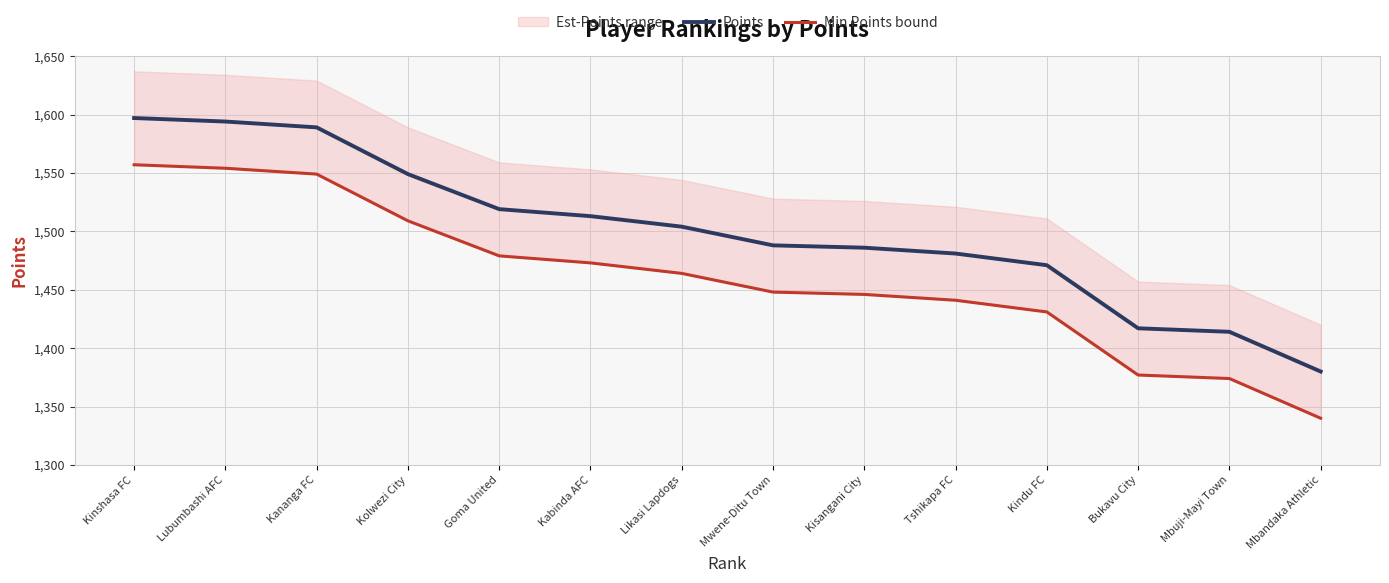

What is the value of the Min Points bound point at the 2nd from the left?

1554